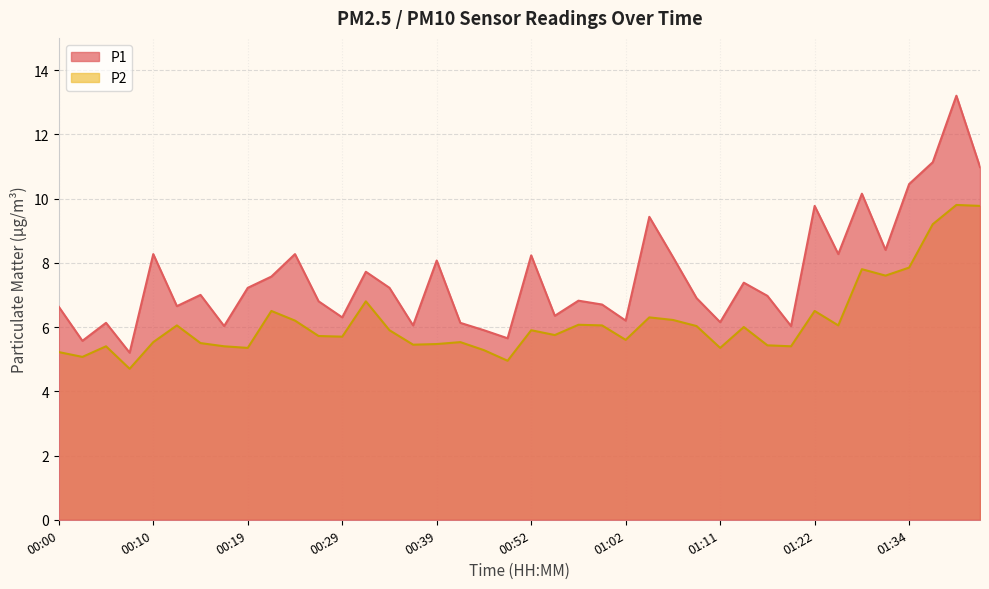

What is the sum of all P1 values?

302.1